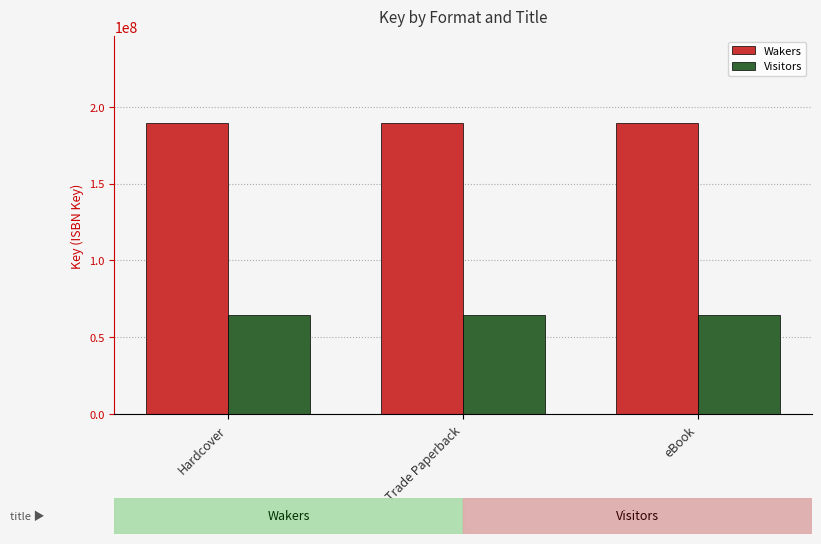

Are the bars horizontal?

No